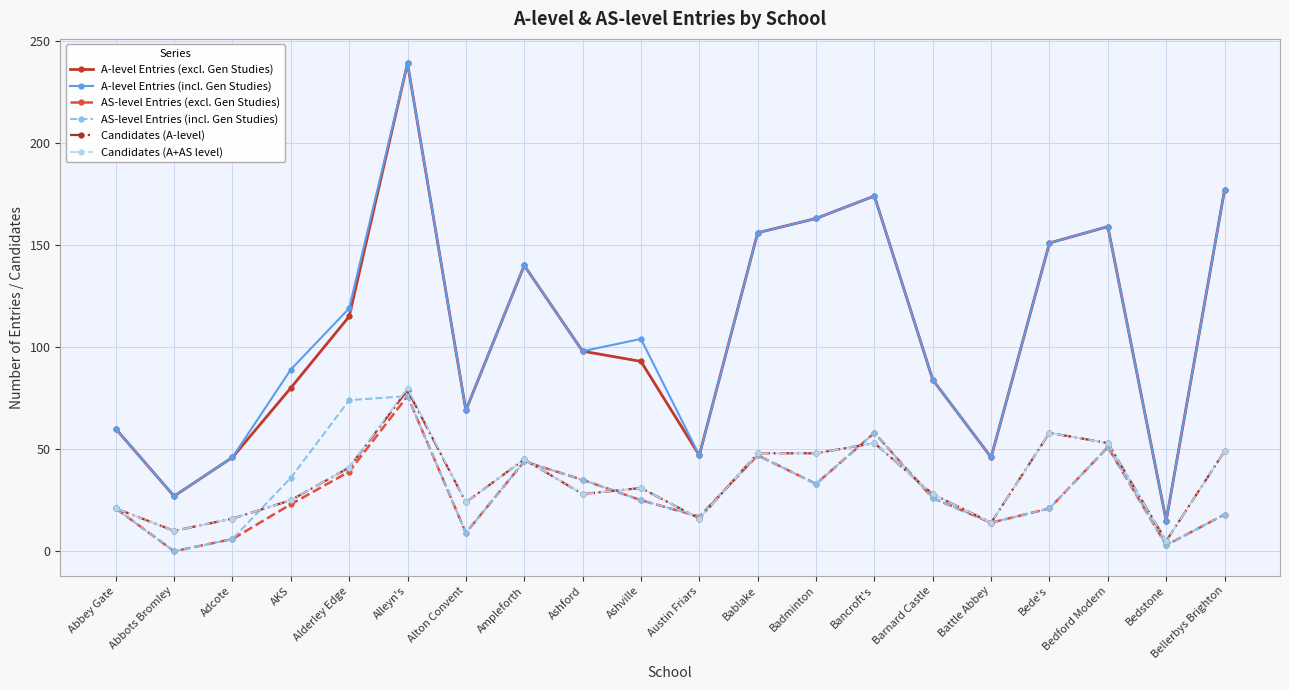

What is the difference between the maximum and second lowest values in the A-level Entries (excl. Gen Studies) series?

212